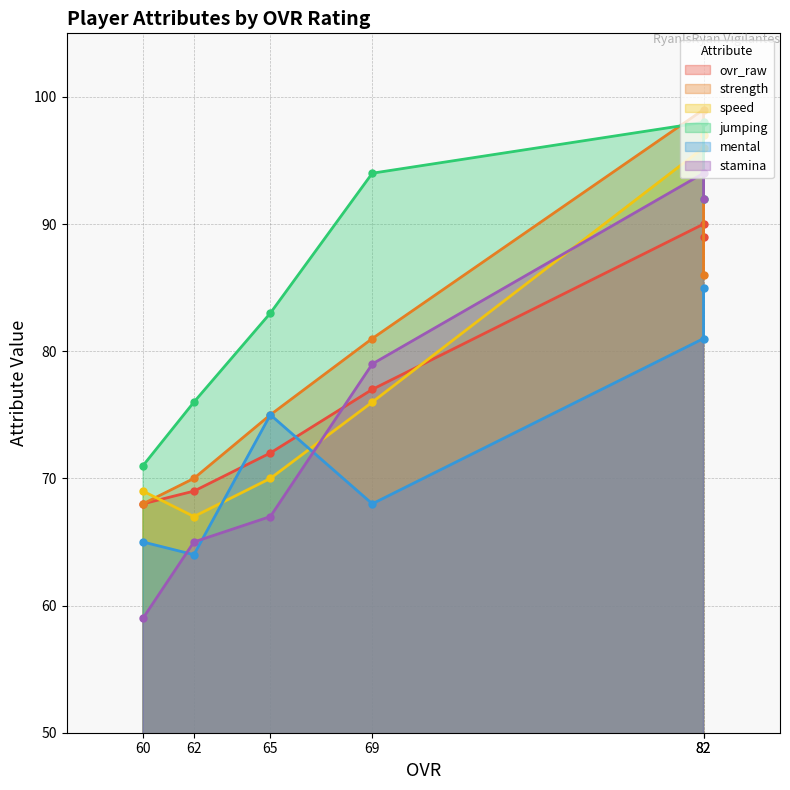

Which series has the widest spread of values?

stamina